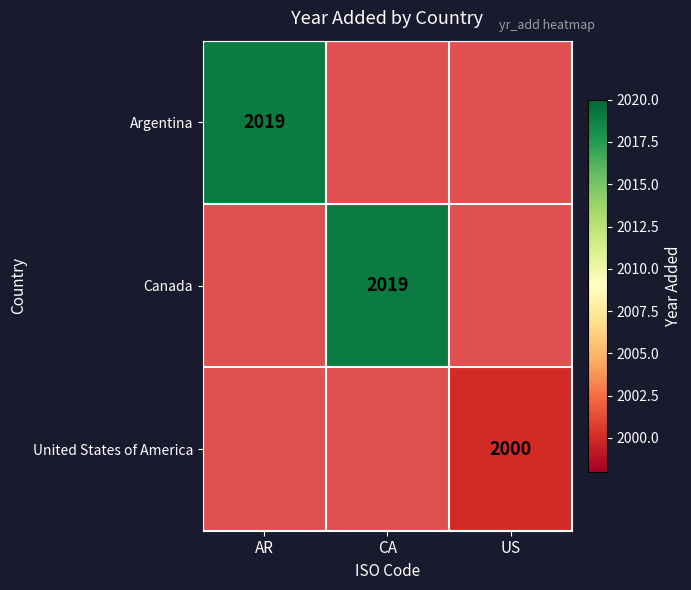

The Canada series shows 2019 at CA. True or false?

True